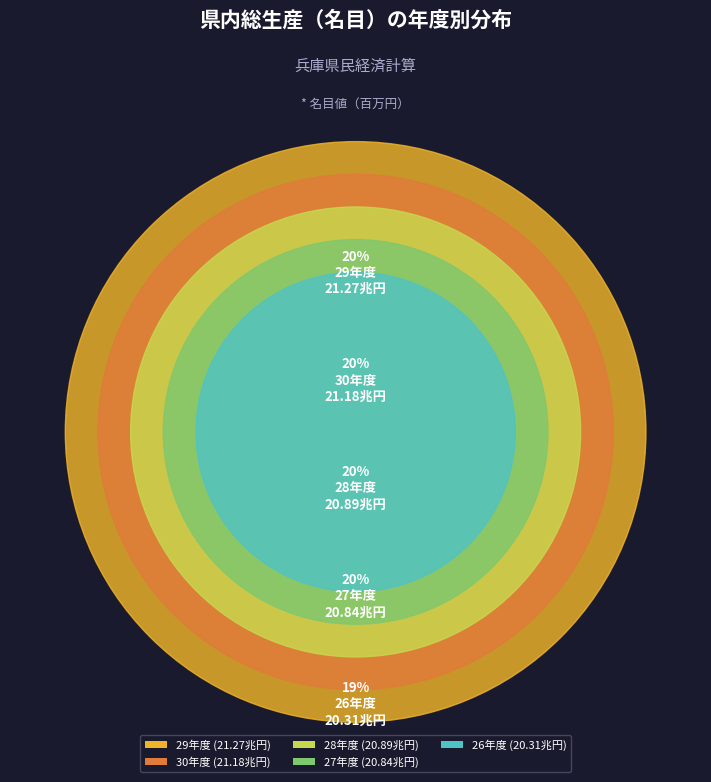

To the nearest percent, what portion does 27年度 represent?

20%